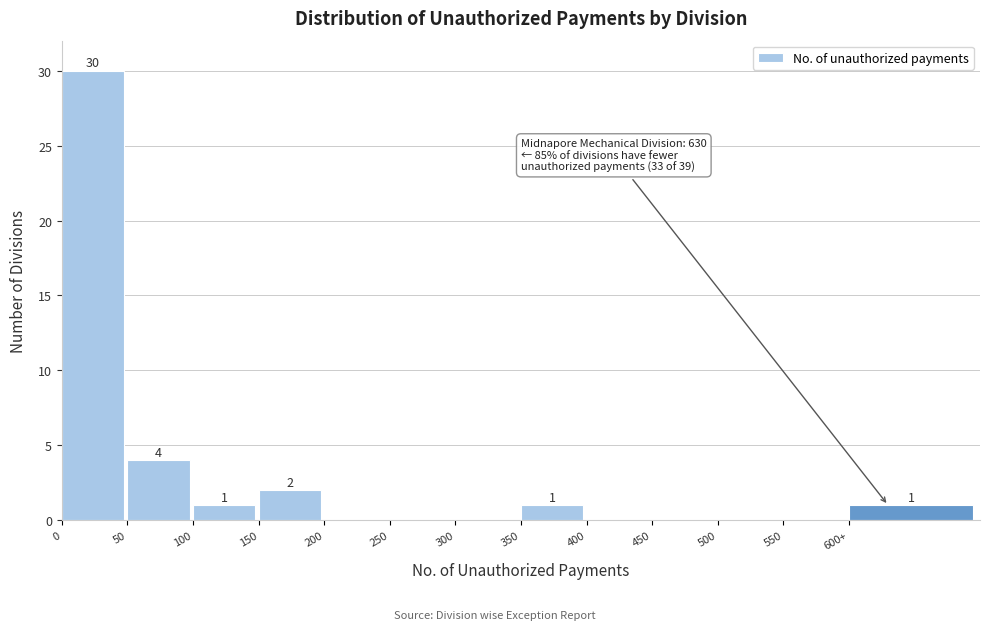

Reading left to right, what are all the values shown in this chart?

0=30	50=4	100=1	150=2	200=0	250=0	300=0	350=1	400=0	450=0	500=0	550=0	600+=1